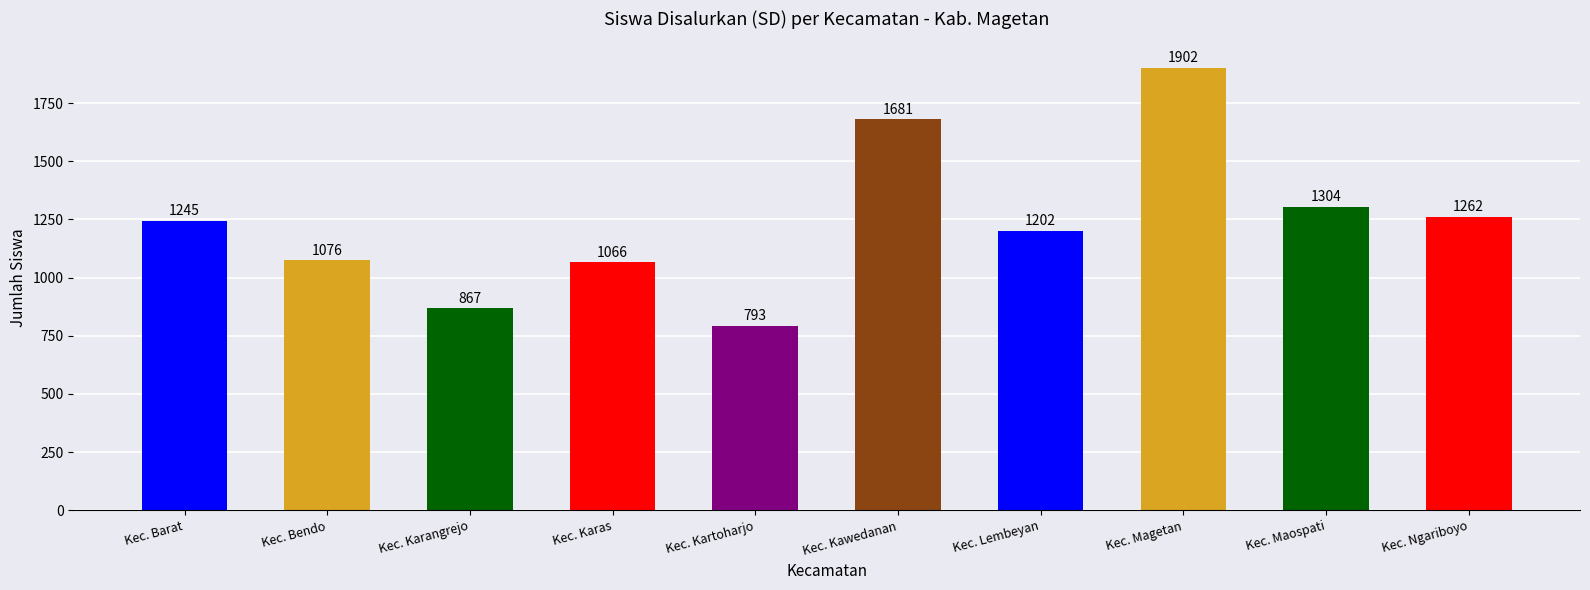

What is the difference between the values at Kec. Barat and Kec. Magetan?

657